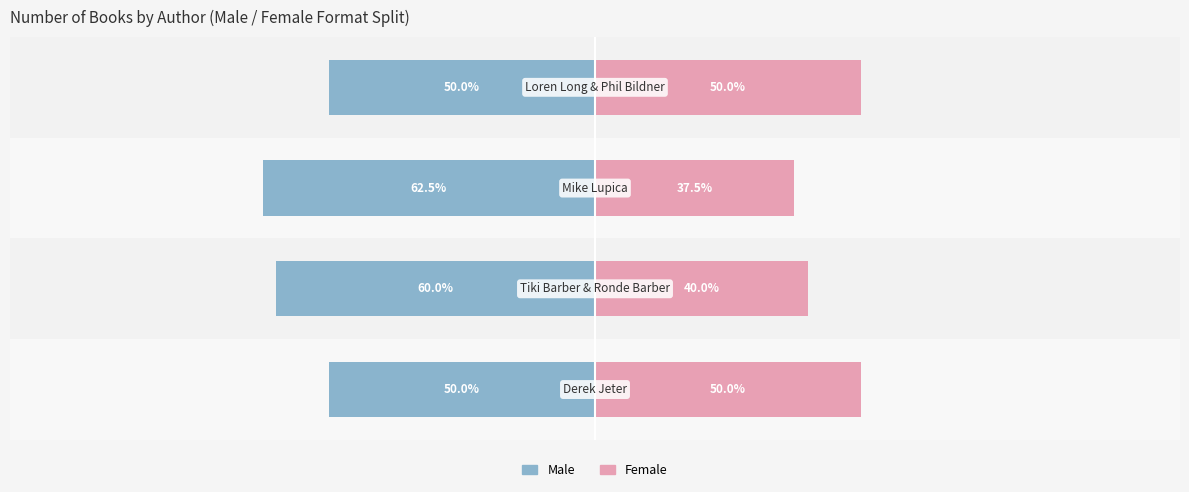

Between 2 and 3, which series saw the biggest shift?

Male